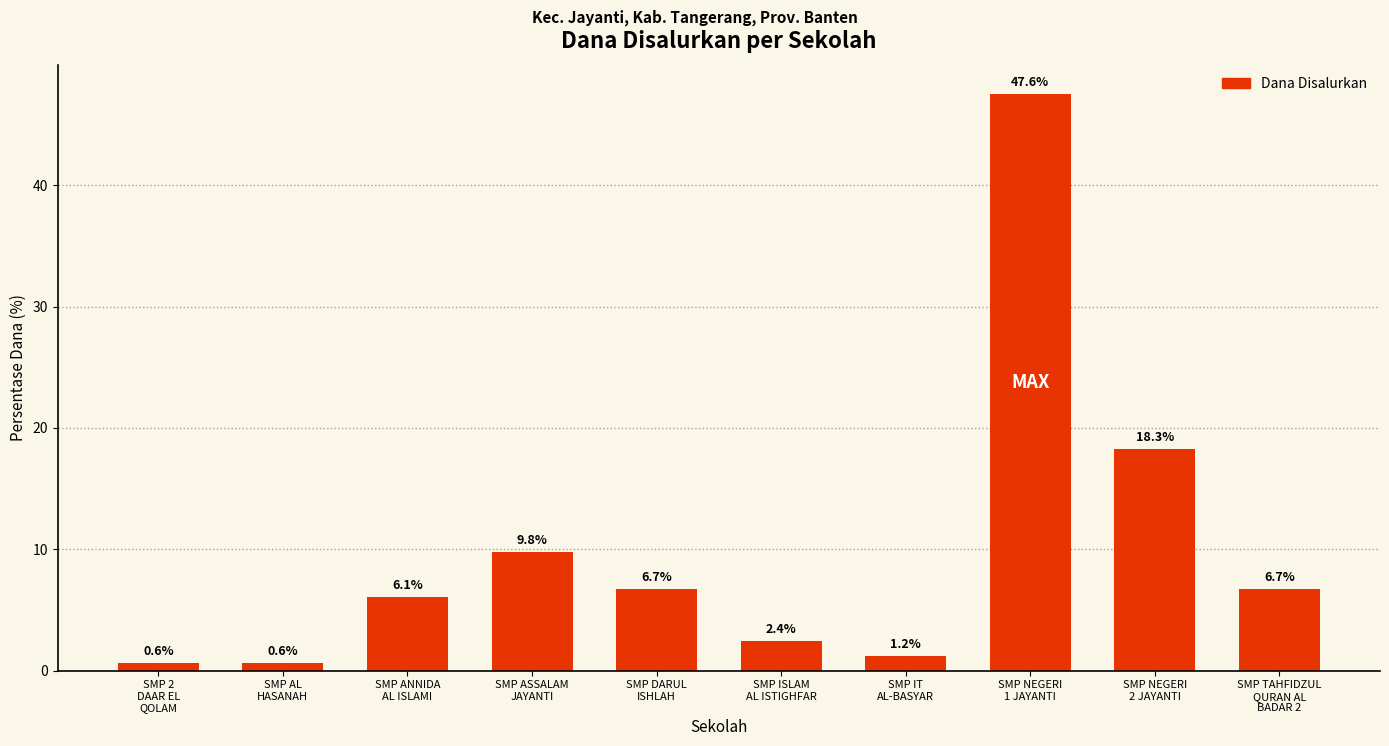

Which has a higher value, SMP ASSALAM
JAYANTI or SMP NEGERI
1 JAYANTI?

SMP NEGERI
1 JAYANTI